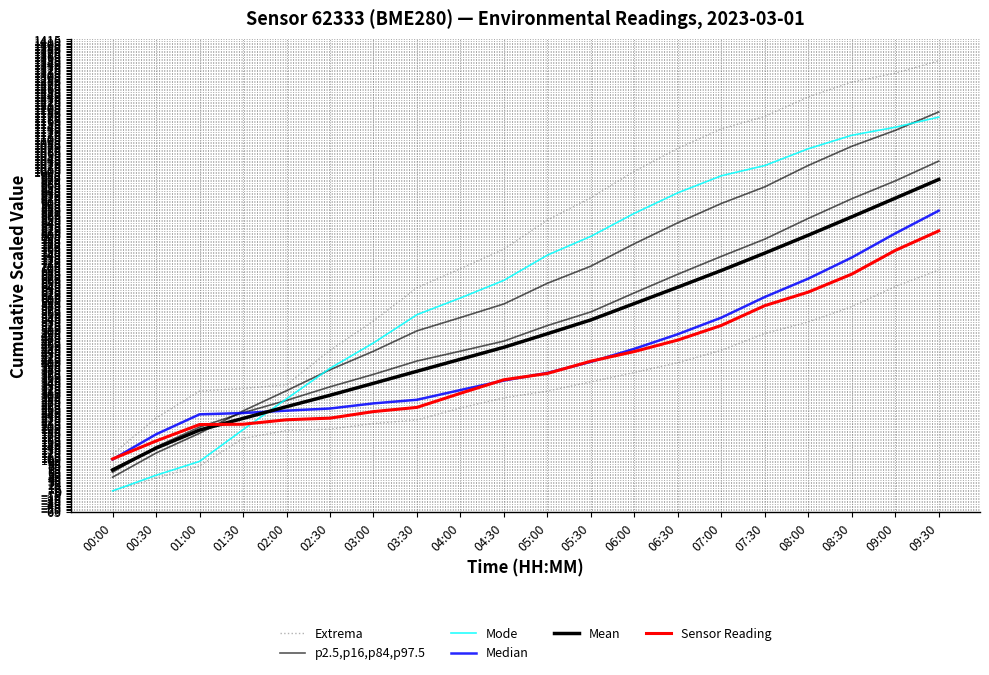

What is the average value of the Mode series?

657.1